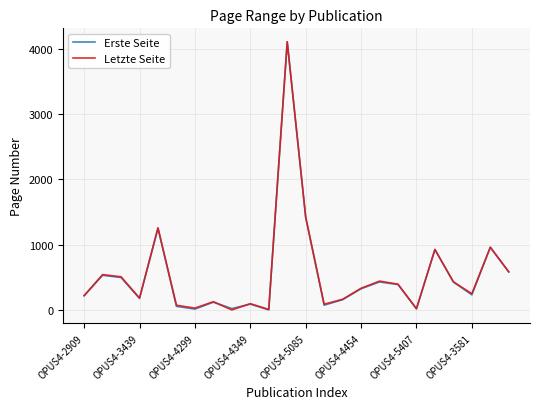

How many lines are shown in the chart?

2